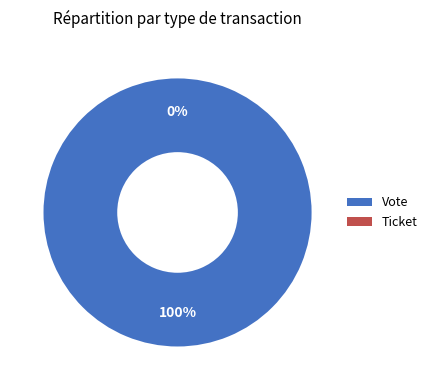

To the nearest percent, what percentage of the pie is Vote?

100%